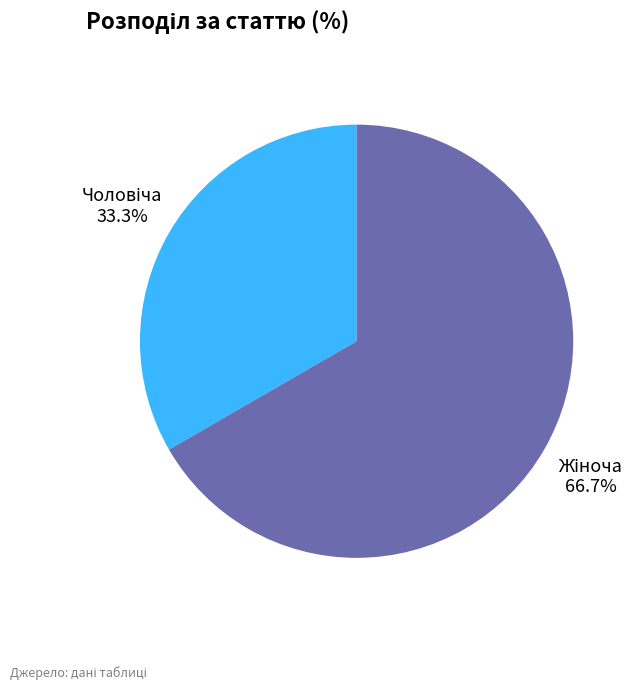

Is there a majority slice in this chart?

Yes